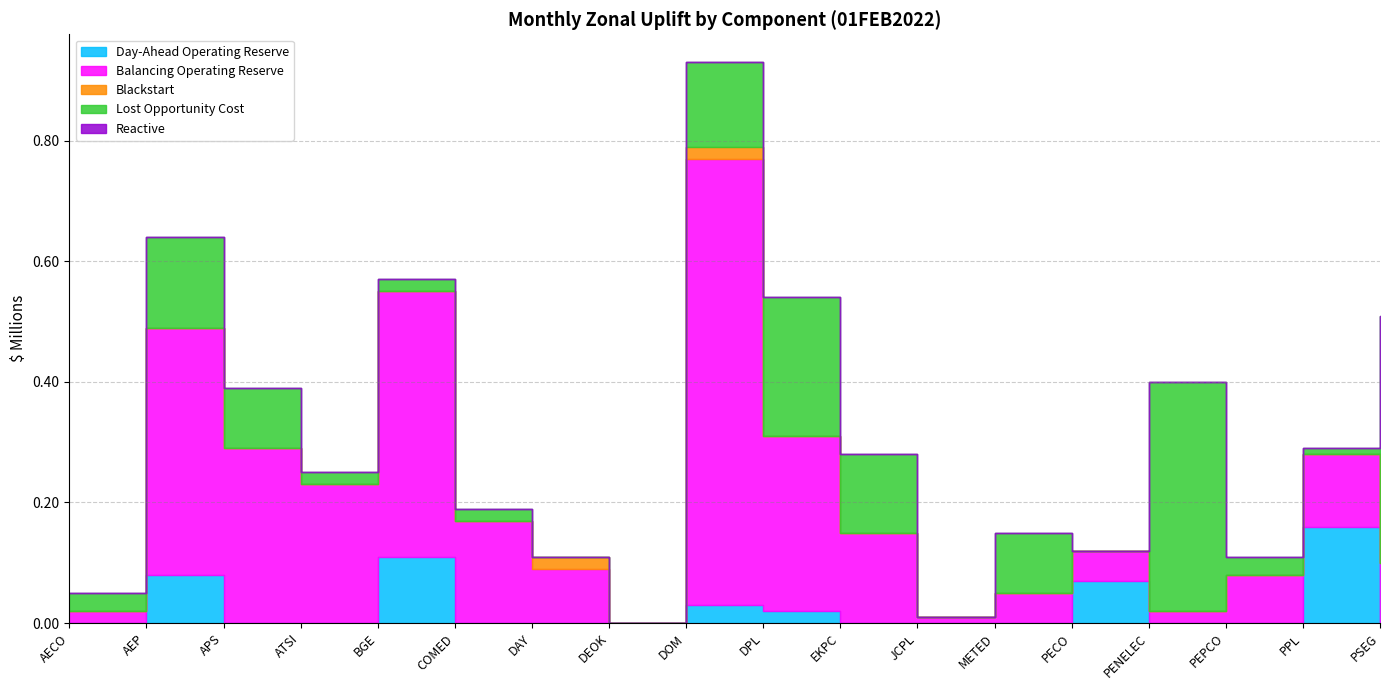

What are all the series names shown in the legend?

Day-Ahead Operating Reserve, Balancing Operating Reserve, Blackstart, Lost Opportunity Cost, Reactive